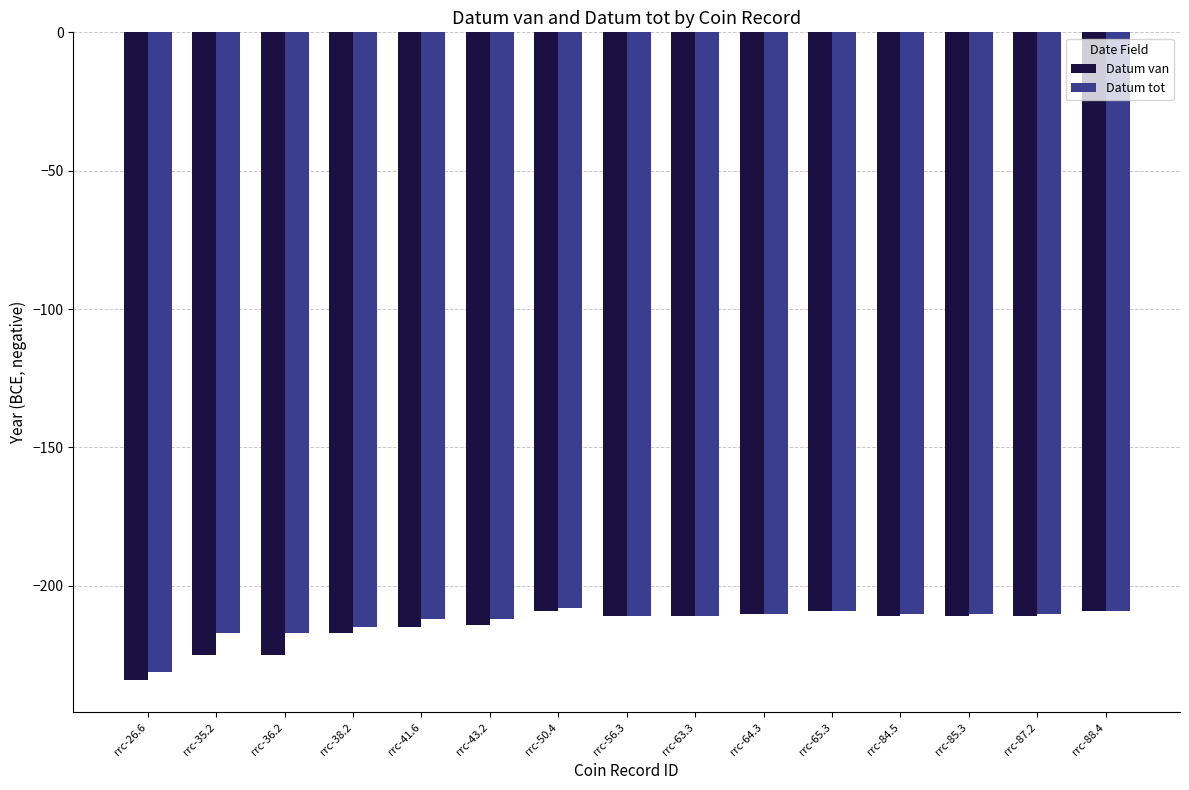

True or false: Datum van has a value of -94 at rrc-65.3.

False